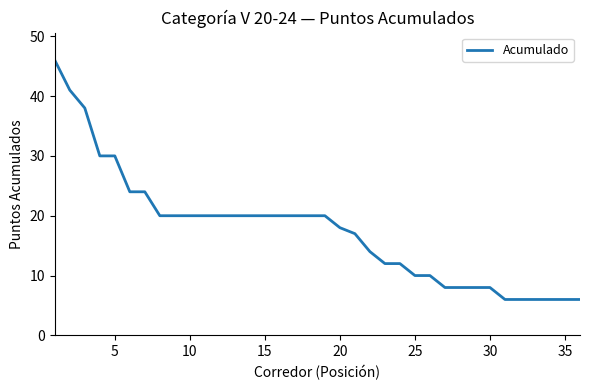

What is the maximum value shown in the chart?

46